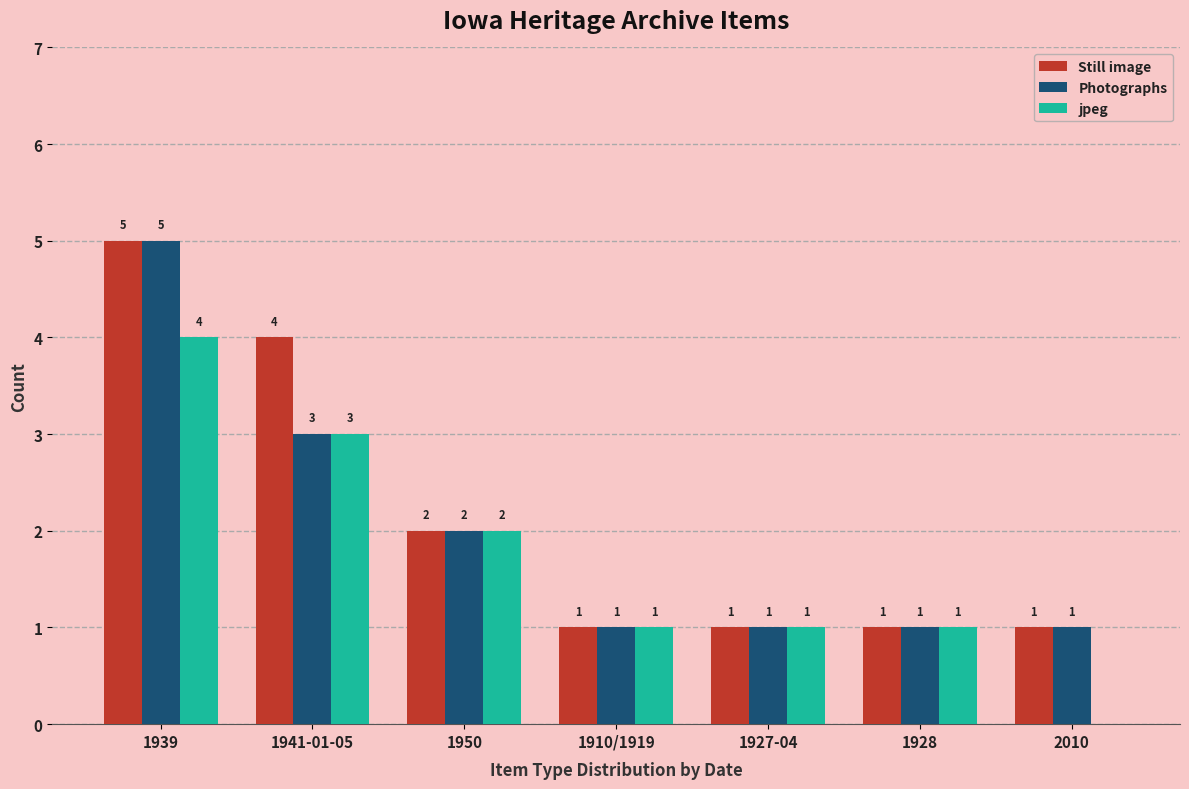

Reading right to left, list all the values displayed in this chart.

Still image: 2010=1	1928=1	1927-04=1	1910/1919=1	1950=2	1941-01-05=4	1939=5
Photographs: 2010=1	1928=1	1927-04=1	1910/1919=1	1950=2	1941-01-05=3	1939=5
jpeg: 2010=0	1928=1	1927-04=1	1910/1919=1	1950=2	1941-01-05=3	1939=4